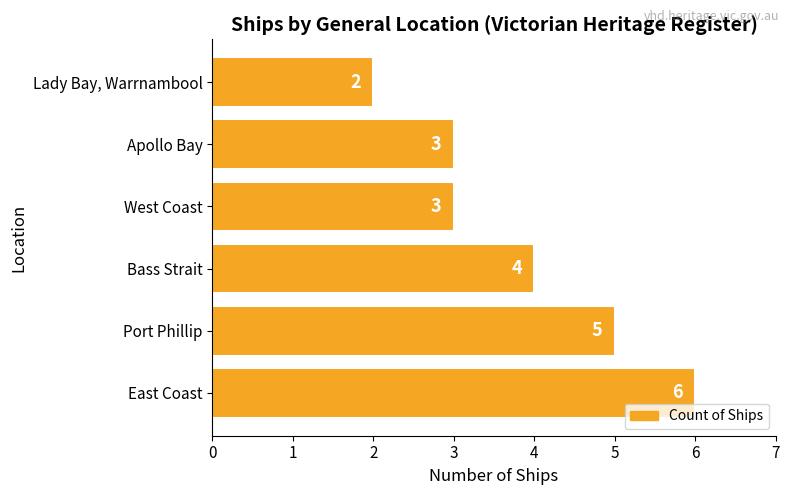

Which has a higher value, Port Phillip or East Coast?

East Coast